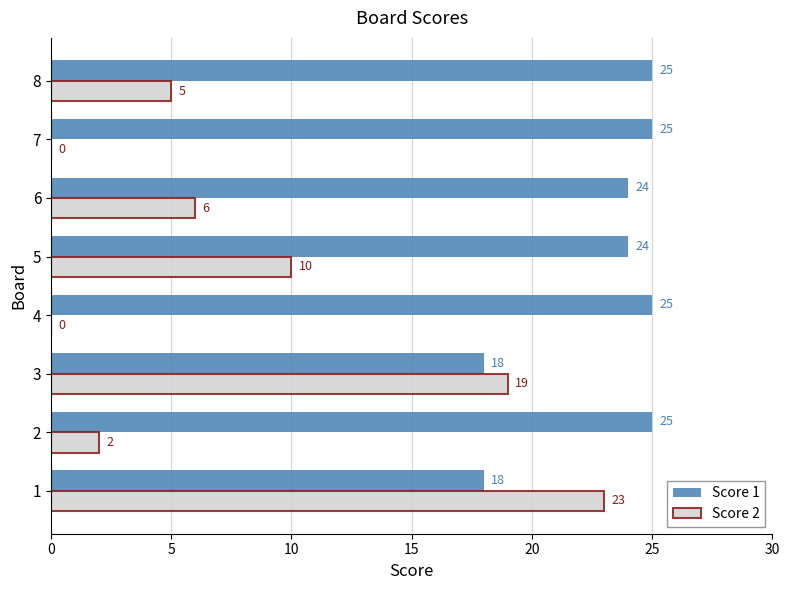

Which series has the widest spread of values?

Score 2